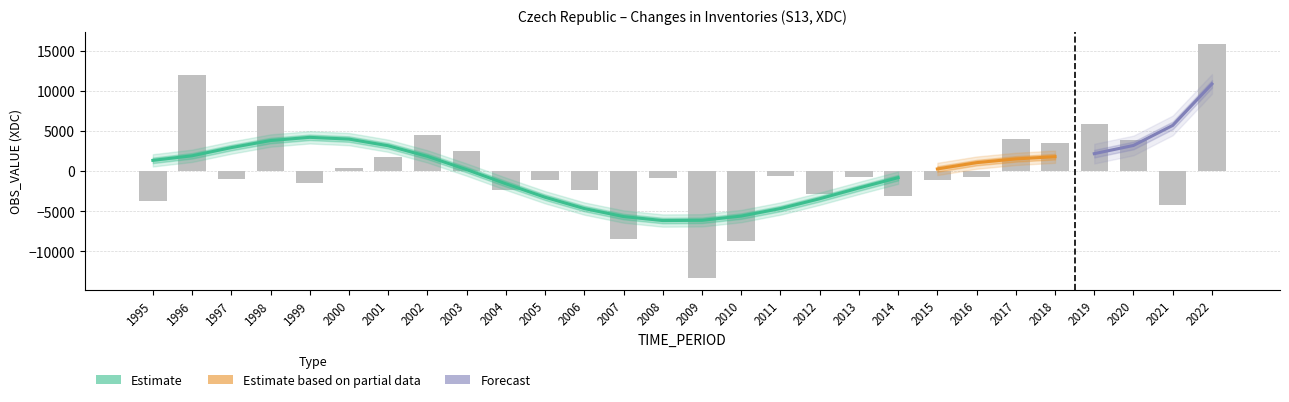

Reading left to right, list all the values displayed in this chart.

-3684	11996	-928	8181	-1416	401	1811	4556	2554	-2352	-1132	-2308	-8464	-909	-13362	-8713	-609	-2860	-711	-3072	-1081	-753	4040	3560	5915	3873	-4210	15909